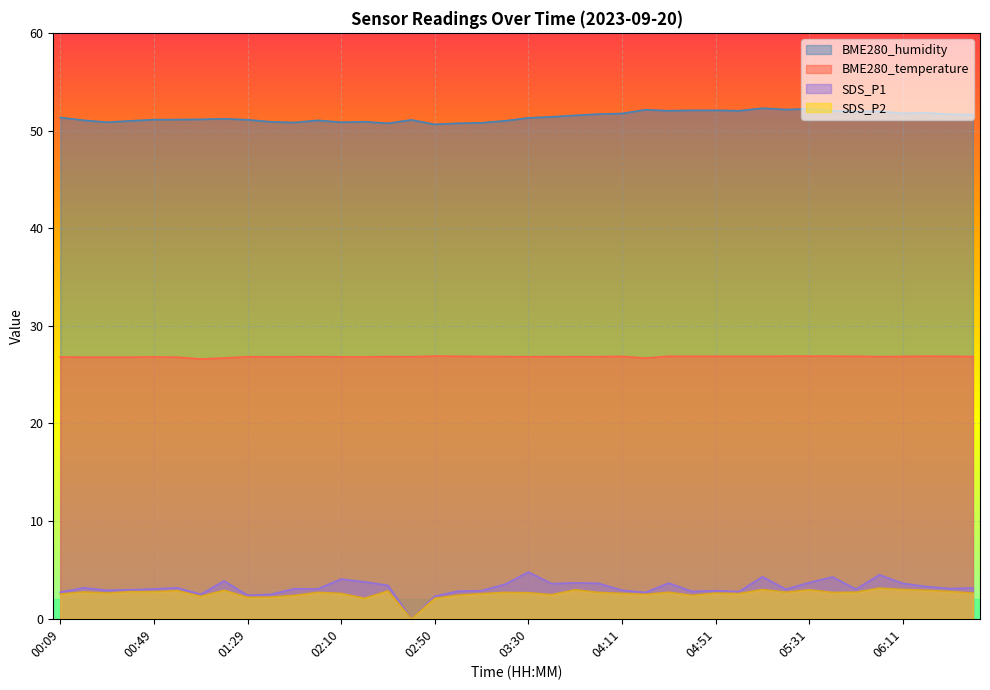

Does the chart display data point markers on the line(s)?

No